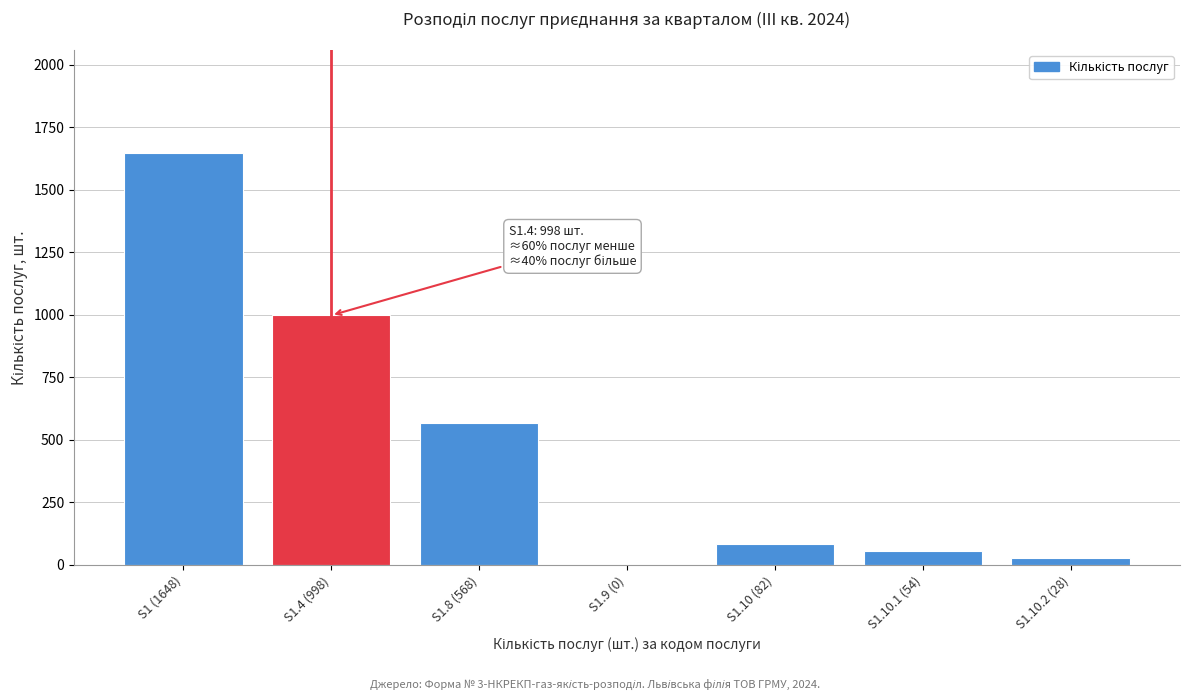

Reading left to right, extract all data points from this chart.

S1 (1648)=1648	S1.4 (998)=998	S1.8 (568)=568	S1.9 (0)=0	S1.10 (82)=82	S1.10.1 (54)=54	S1.10.2 (28)=28